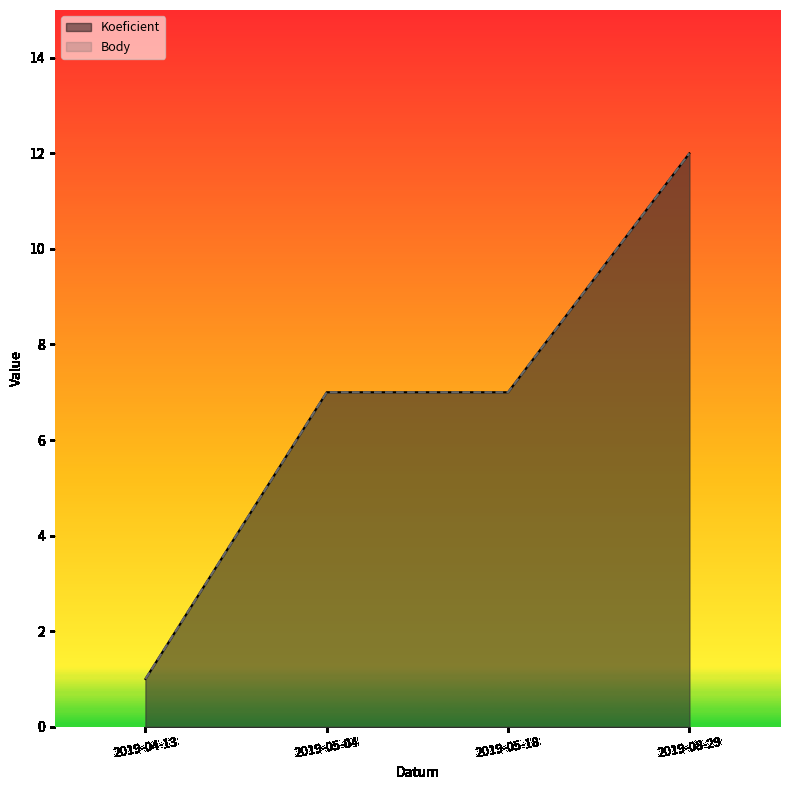

True or false: Body has more than 1 points higher than both neighbors.

False